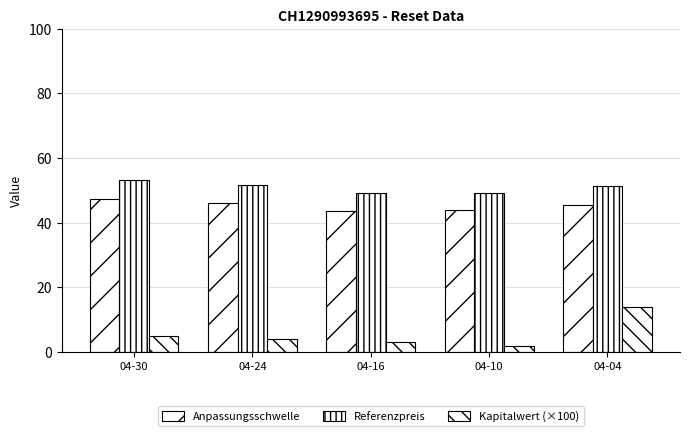

Reading right to left, transcribe all the data shown in this chart.

Anpassungsschwelle: 04-04=45.6	04-10=43.9	04-16=43.8	04-24=46.0	04-30=47.4
Referenzpreis: 04-04=51.2	04-10=49.4	04-16=49.2	04-24=51.7	04-30=53.2
Kapitalwert (×100): 04-04=14.0	04-10=2.0	04-16=3.0	04-24=4.0	04-30=5.0